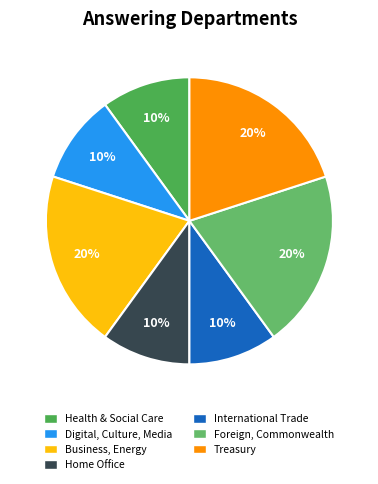

How many segments does this pie chart have?

7